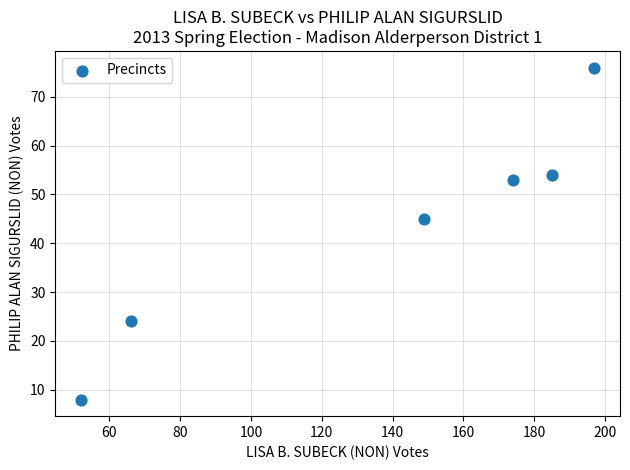

What Y value in the scatter plot is closest to 42?

45